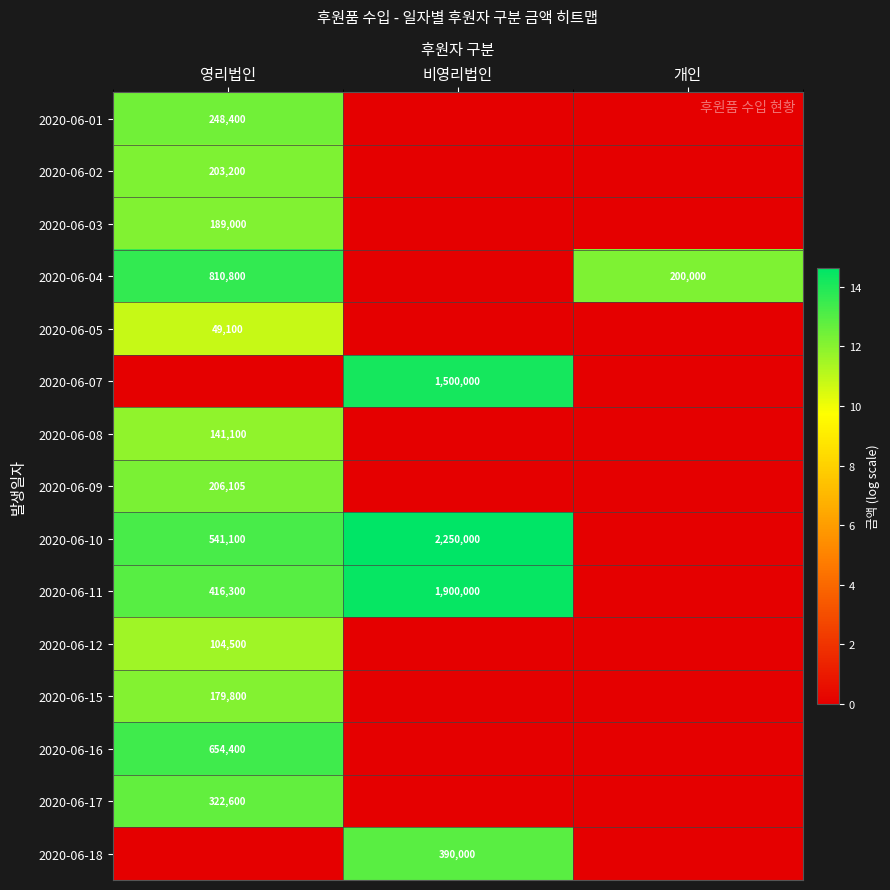

The value of 2020-06-07 at 비영리법인 is 669631. True or false?

False